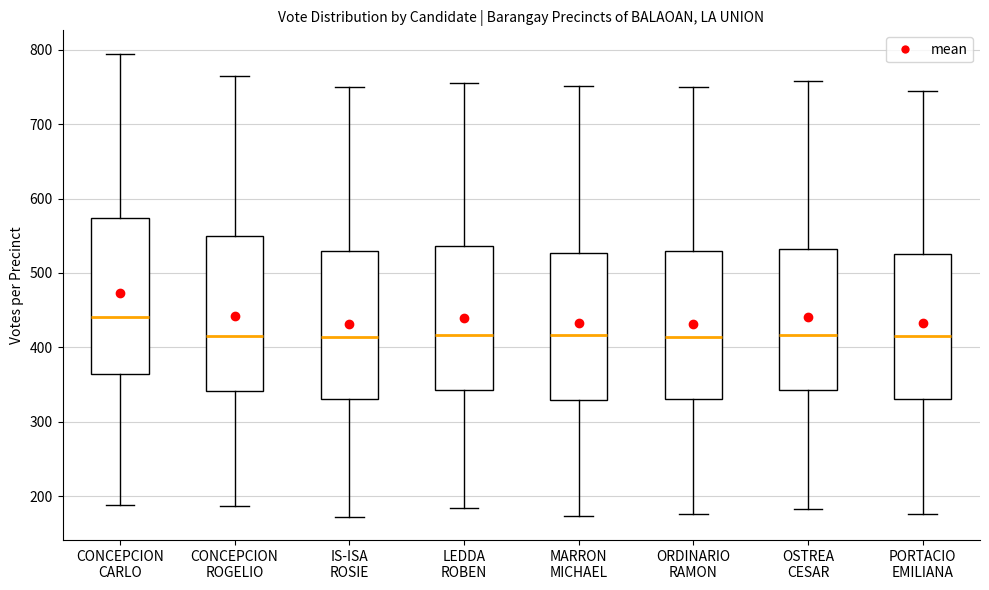

Reading left to right, read every box against the y-axis: the position of its median line, the range the box covers, and the ends of its whiskers. The values are not printed on the chart, so give them approximately, as read against the axis.

CONCEPCION CARLO: median 440, box 360 to 570, whiskers 190 to 800
CONCEPCION ROGELIO: median 420, box 340 to 550, whiskers 190 to 770
IS-ISA ROSIE: median 410, box 330 to 530, whiskers 170 to 750
LEDDA ROBEN: median 420, box 340 to 540, whiskers 180 to 760
MARRON MICHAEL: median 420, box 330 to 530, whiskers 170 to 750
ORDINARIO RAMON: median 410, box 330 to 530, whiskers 180 to 750
OSTREA CESAR: median 420, box 340 to 530, whiskers 180 to 760
PORTACIO EMILIANA: median 420, box 330 to 530, whiskers 180 to 740